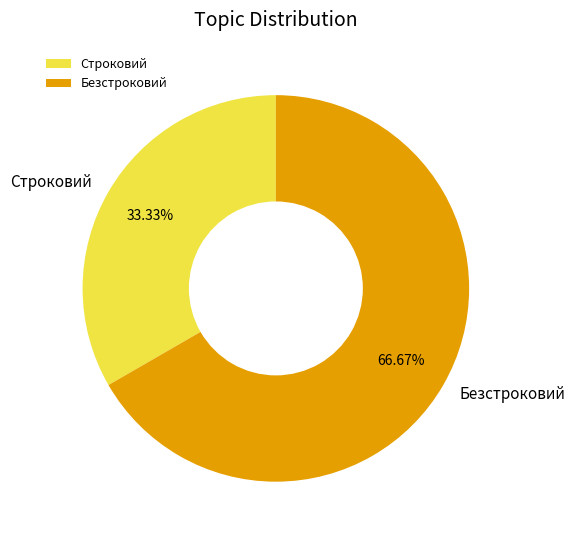

Does Безстроковий represent more than half of the total?

Yes